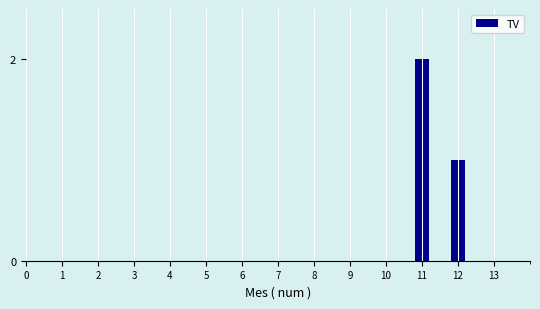

Reading left to right, list all the values displayed in this chart.

10=0	11=2	12=1